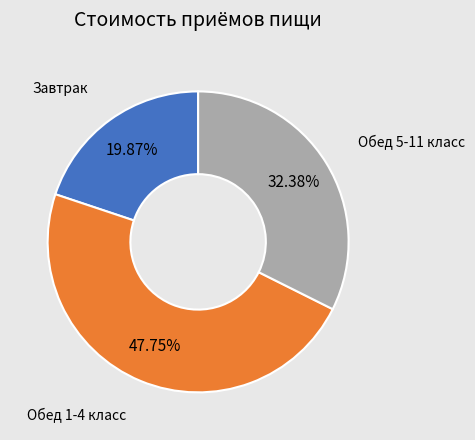

Is there any slice that represents more than half of the pie?

No